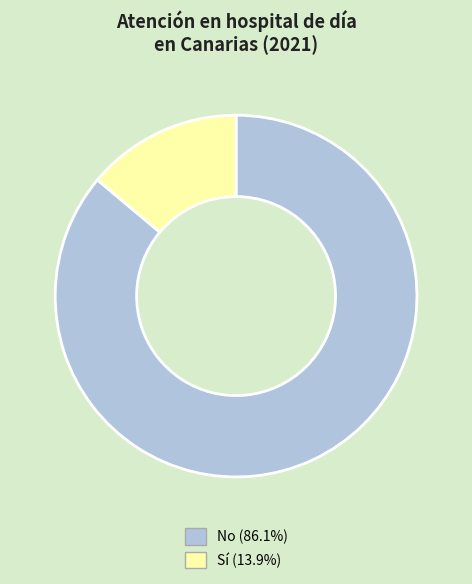

Is the sum of Sí and No greater than half?

Yes